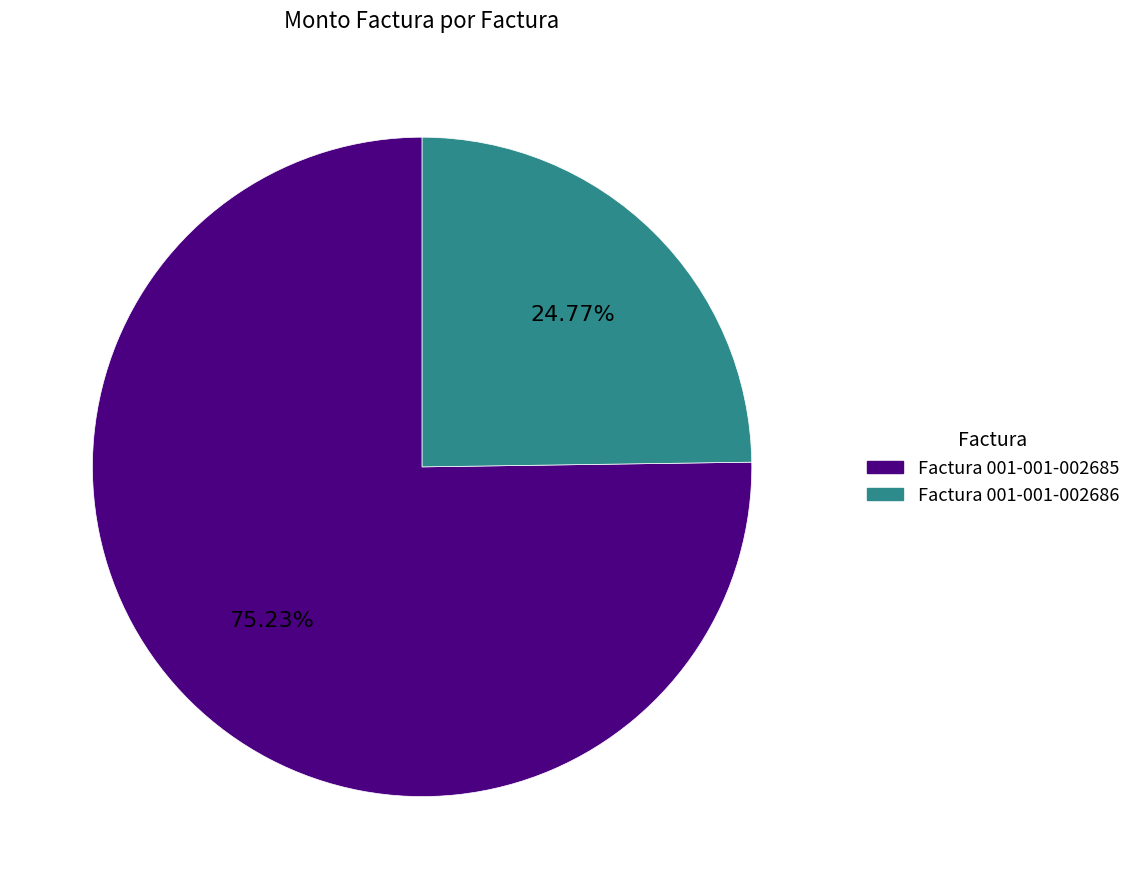

What percentage is the Factura 001-001-002686 slice, to the nearest percent?

25%